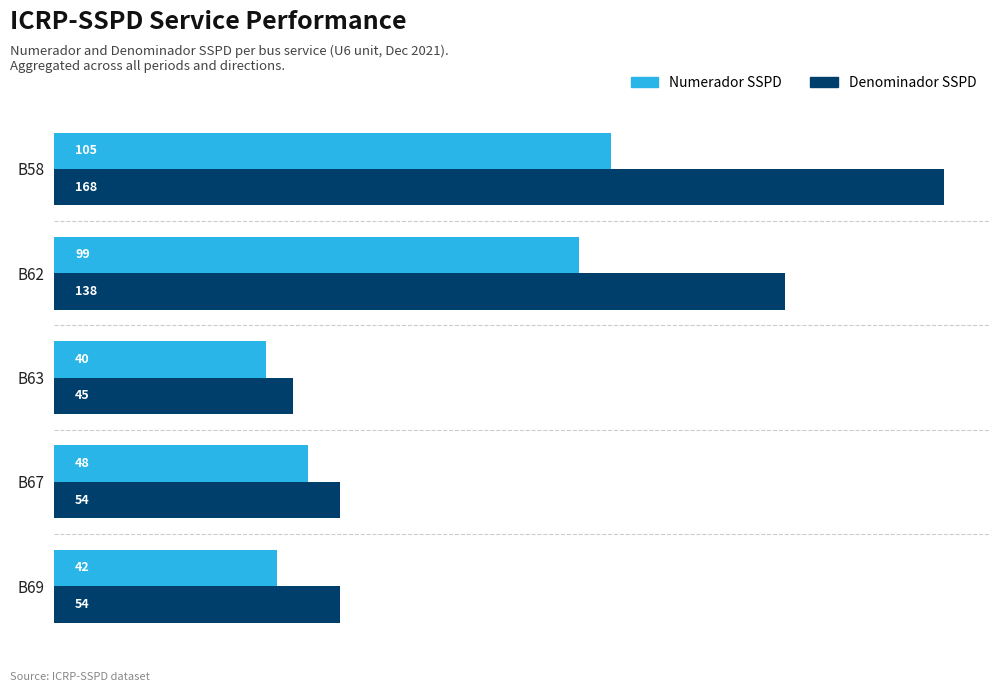

Is it true that Denominador SSPD equals 94 at B62?

False